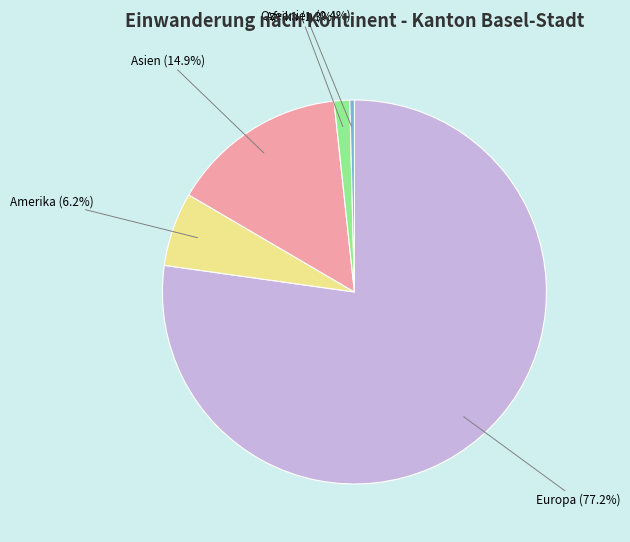

Count the number of slices in the pie.

5